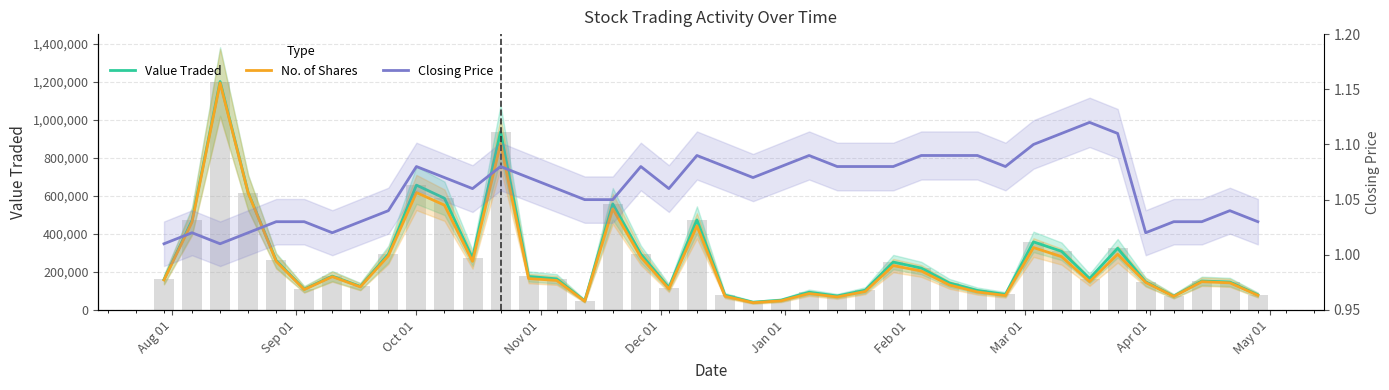

At which label is Closing Price closest to 1?

Aug 01